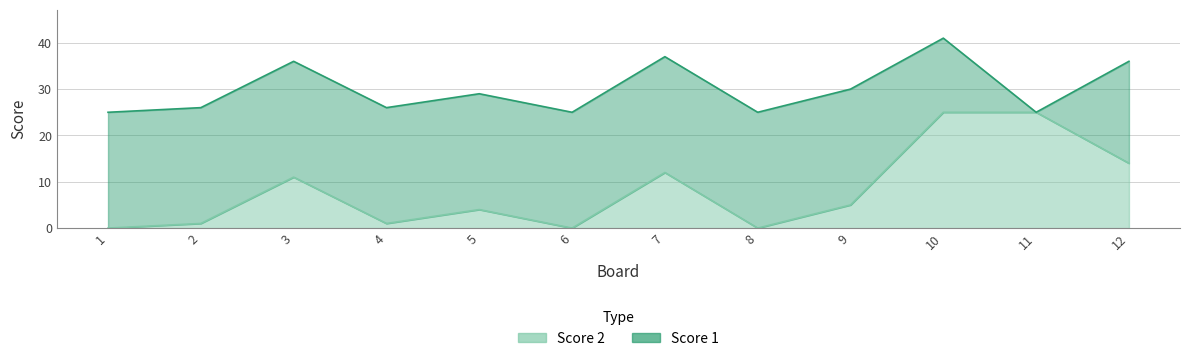

At which category does the data reach its first local peak?

3